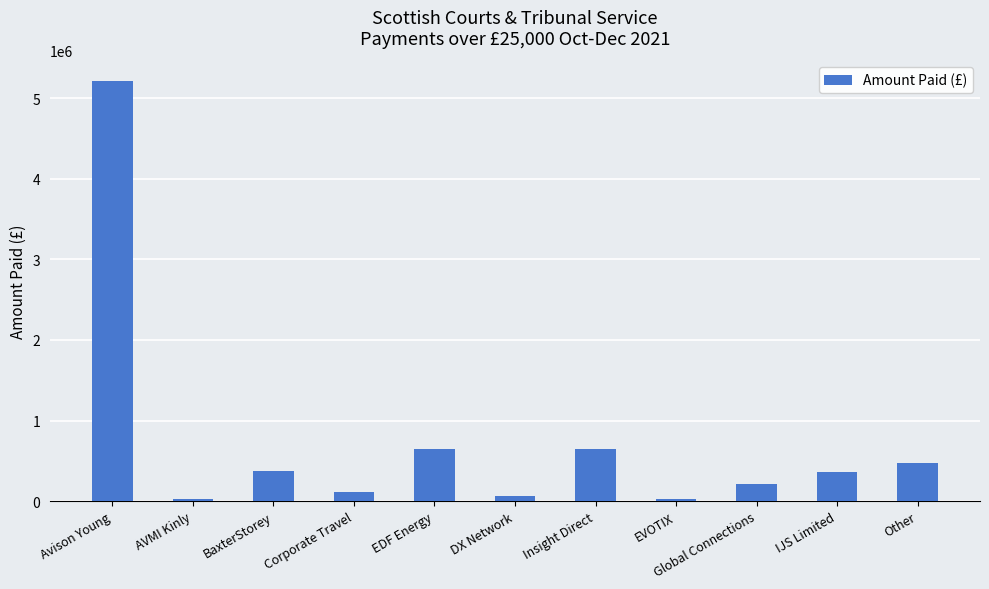

Is it true that the value at Global Connections is 209611.0?

True